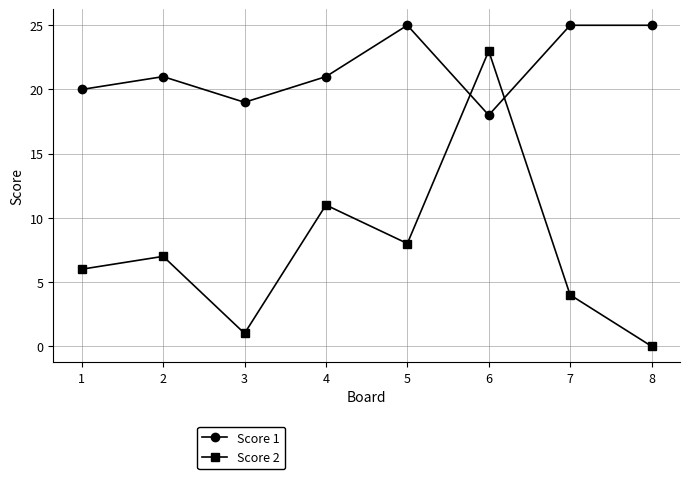

What is the total value across all series at 5?

33